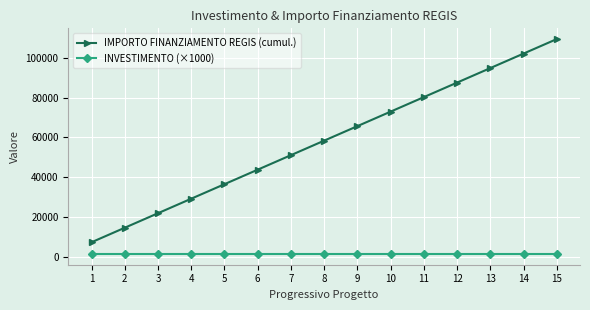

True or false: INVESTIMENTO (×1000) and IMPORTO FINANZIAMENTO REGIS (cumul.) intersect in this chart.

False